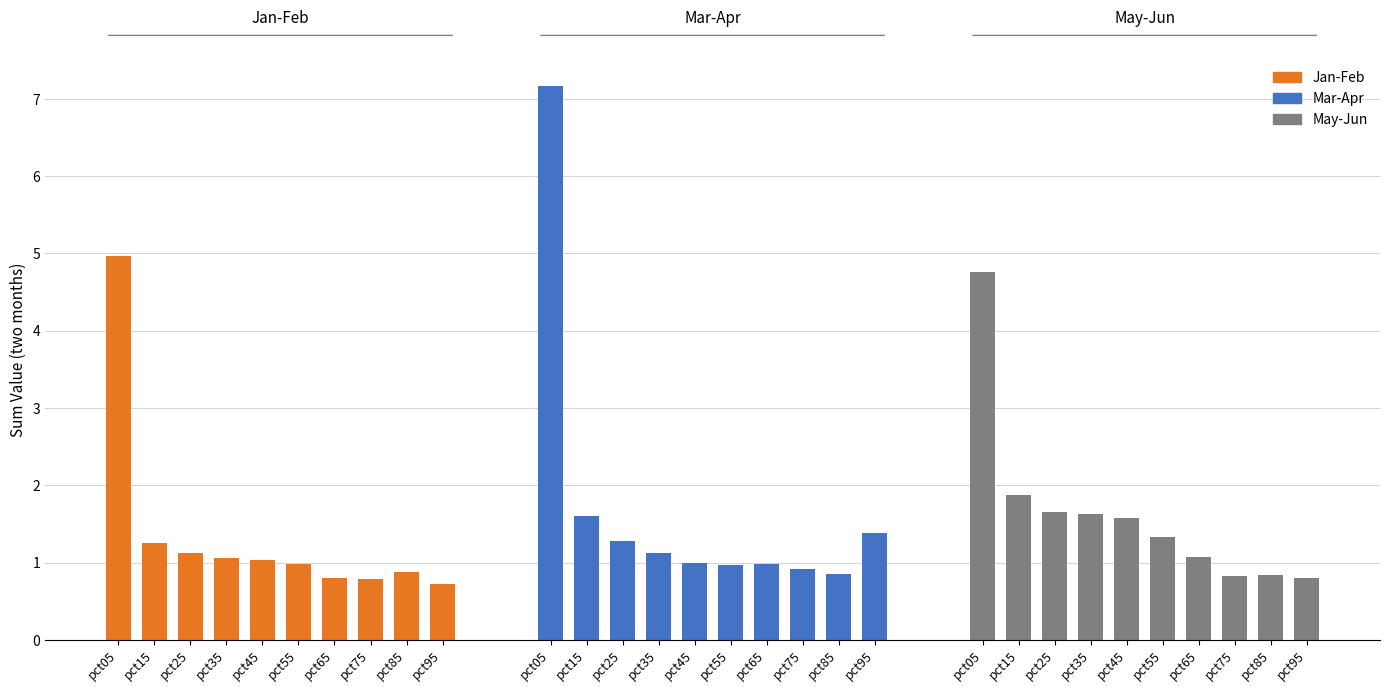

What is the sum of all Jan-Feb values?

13.6